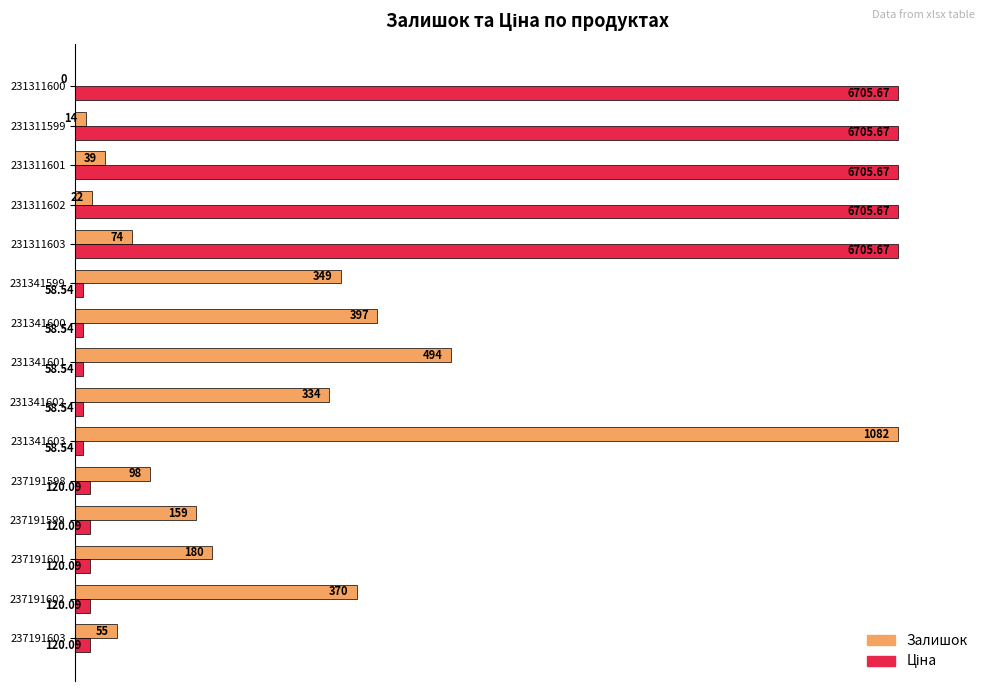

Which series has the largest total across all categories?

Ціна